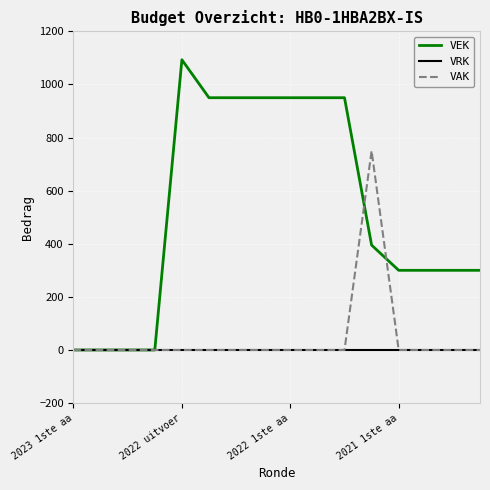

Reading right to left, list all the values displayed in this chart.

VEK: 300	300	300	300	395	950	950	950	950	950	950	1093	0	0	0	0
VRK: 0	0	0	0	0	0	0	0	0	0	0	0	0	0	0	0
VAK: 0	0	0	0	750	0	0	0	0	0	0	0	0	0	0	0